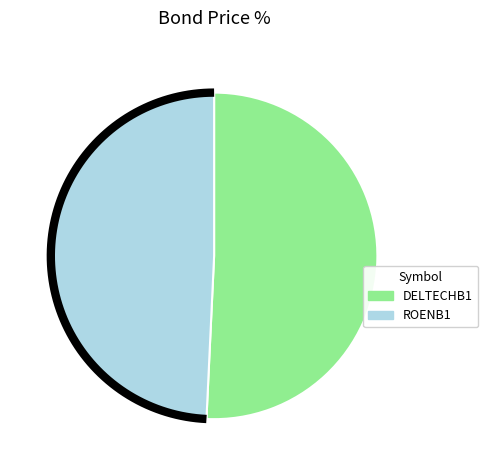

Is there a majority slice in this chart?

Yes